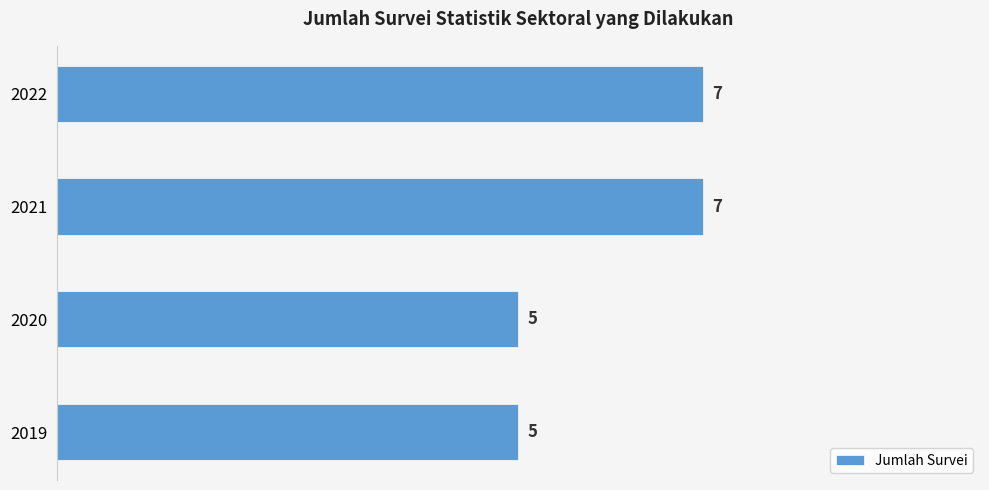

Are the bars horizontal?

Yes